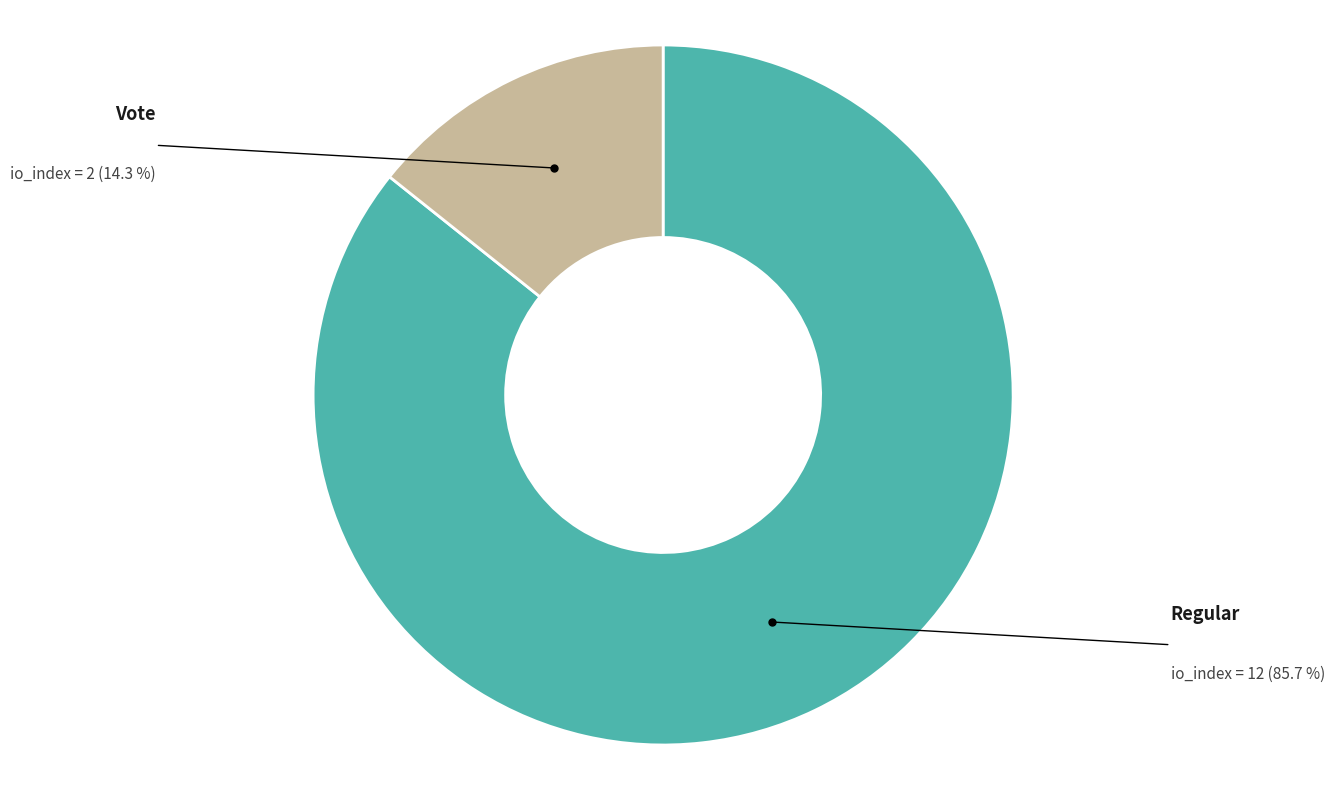

How many segments does this pie chart have?

2